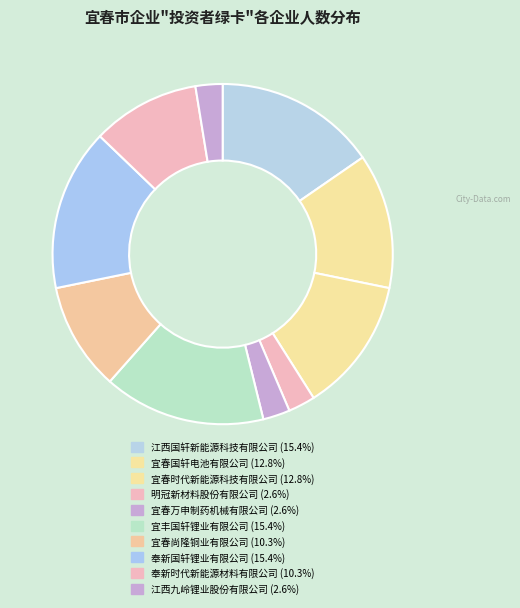

How many slices are in this pie chart?

10